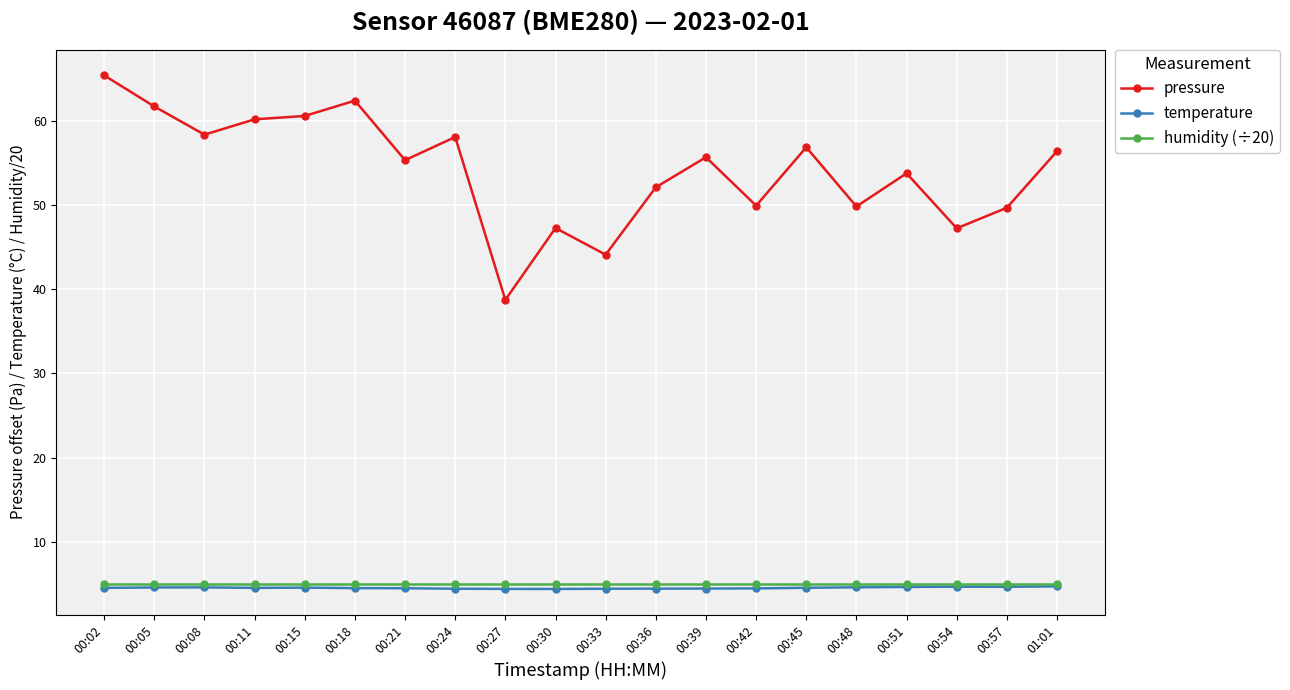

How many temperature values are between 4 and 5?

20